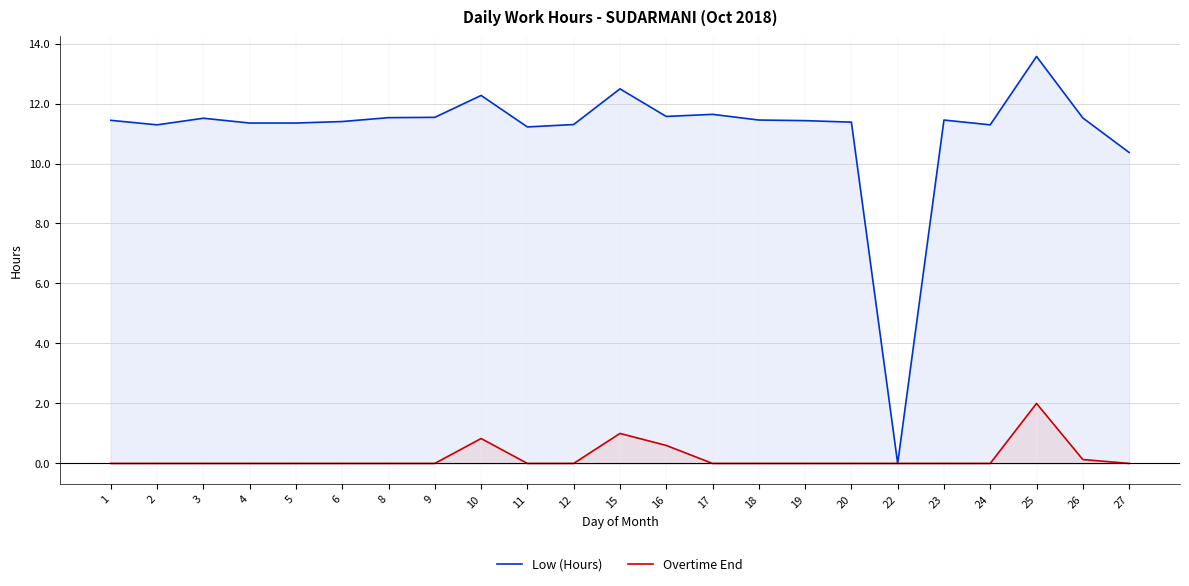

What is the spread (max minus min) of values at 3?

11.5